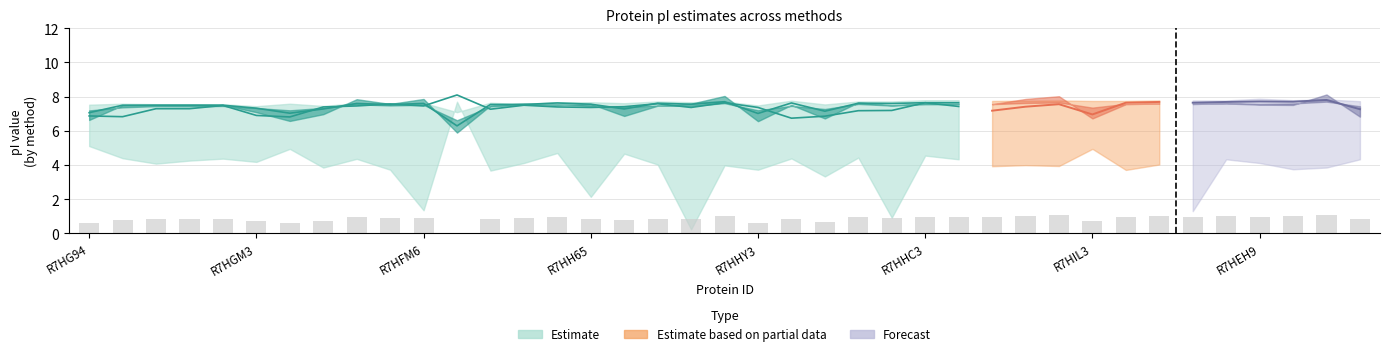

What is the spread (max minus min) of values at 19?

4.1